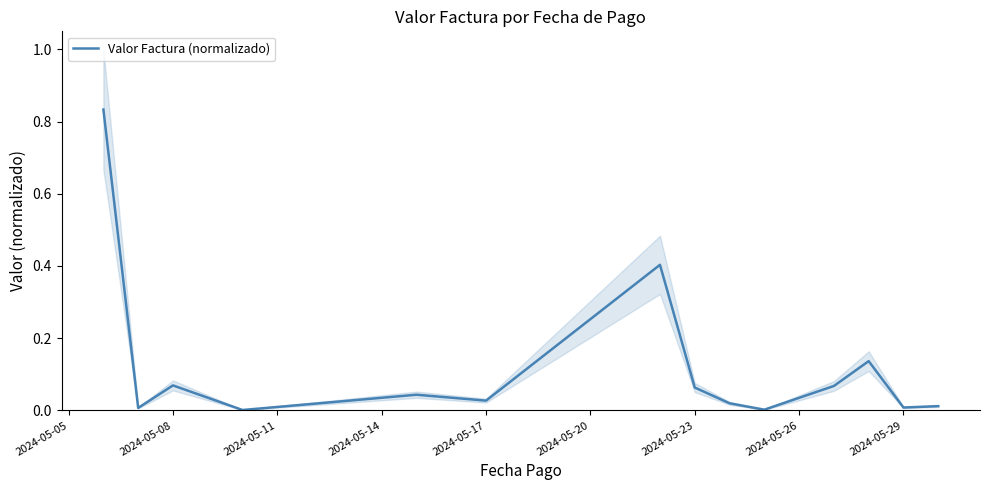

Does the chart have visible grid lines?

No